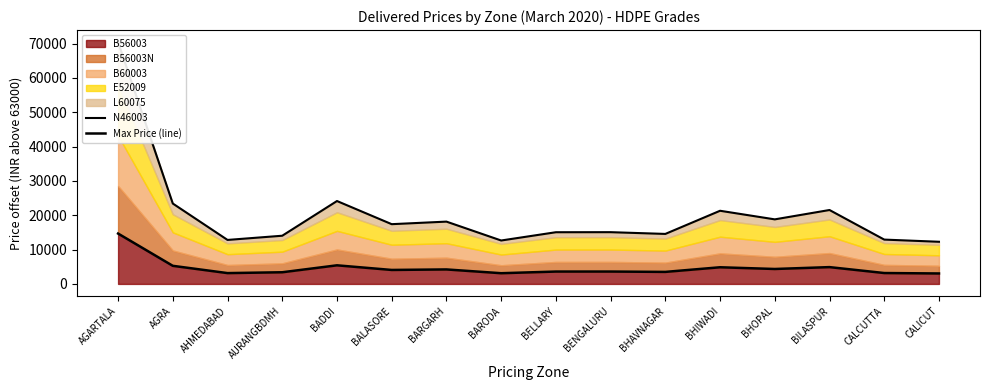

What is the minimum value for B56003?

3045